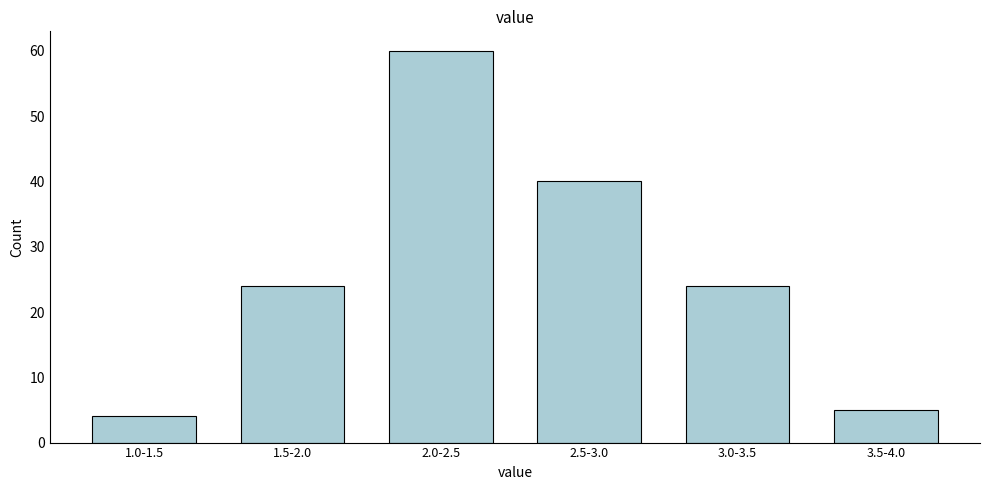

Reading right to left, transcribe all the data shown in this chart.

3.5-4.0=5	3.0-3.5=24	2.5-3.0=40	2.0-2.5=60	1.5-2.0=24	1.0-1.5=4